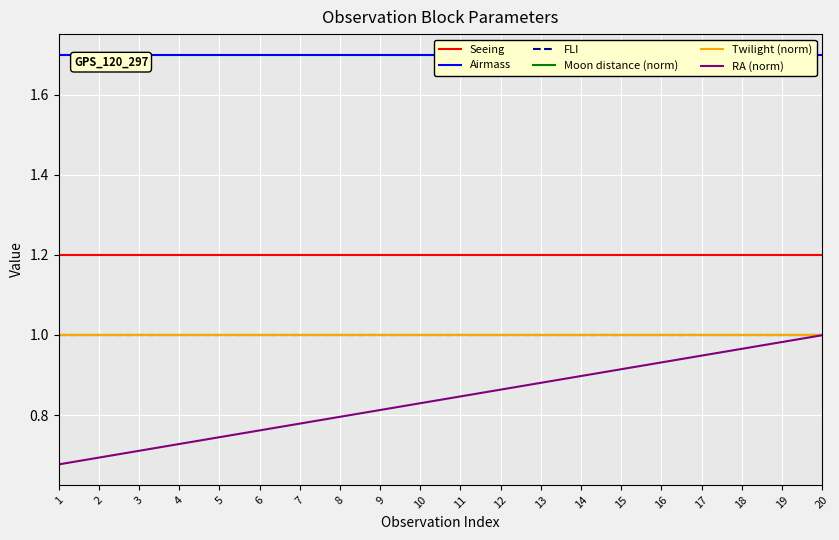

Between 3 and 6, which series saw the biggest shift?

RA (norm)